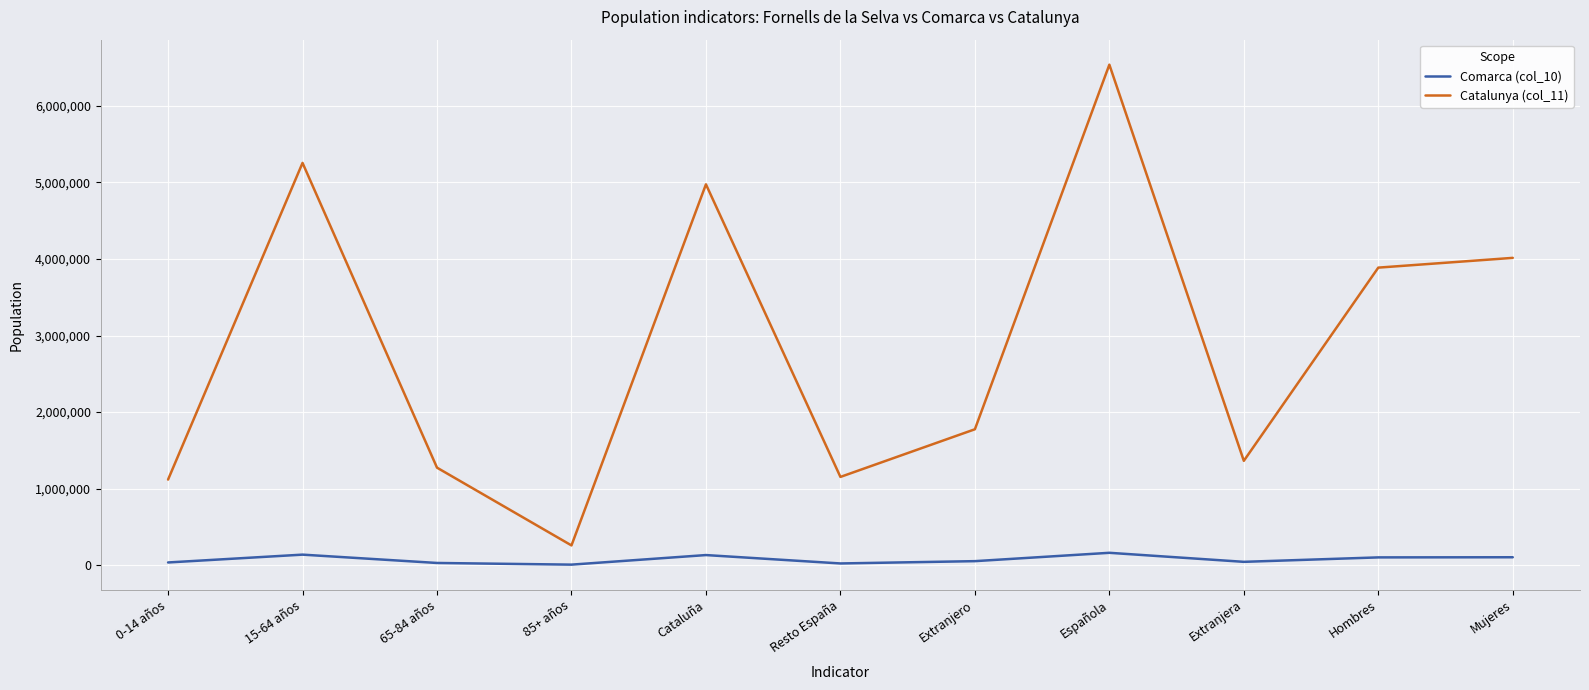

True or false: Catalunya (col_11) and Comarca (col_10) intersect in this chart.

False